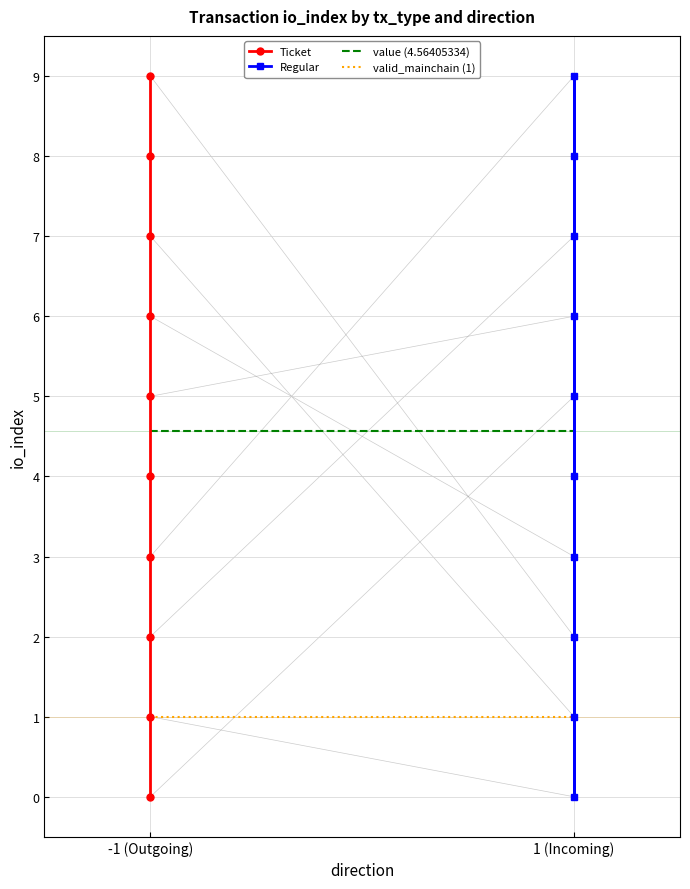

What is the maximum value for Ticket?

9